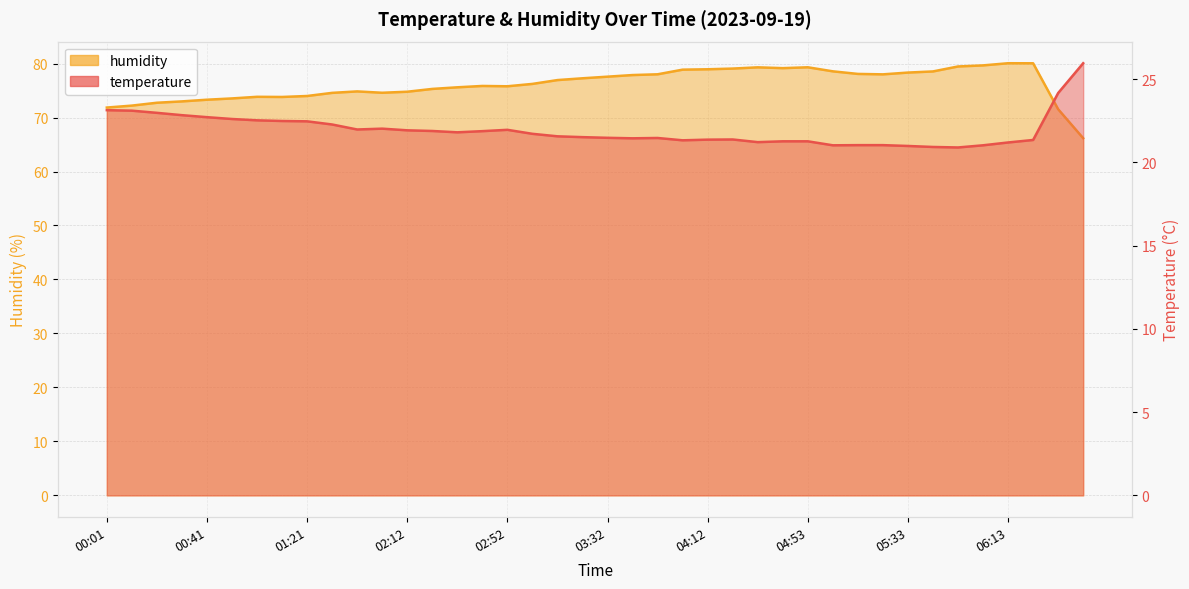

The humidity series shows 78.6 at 05:03. True or false?

True